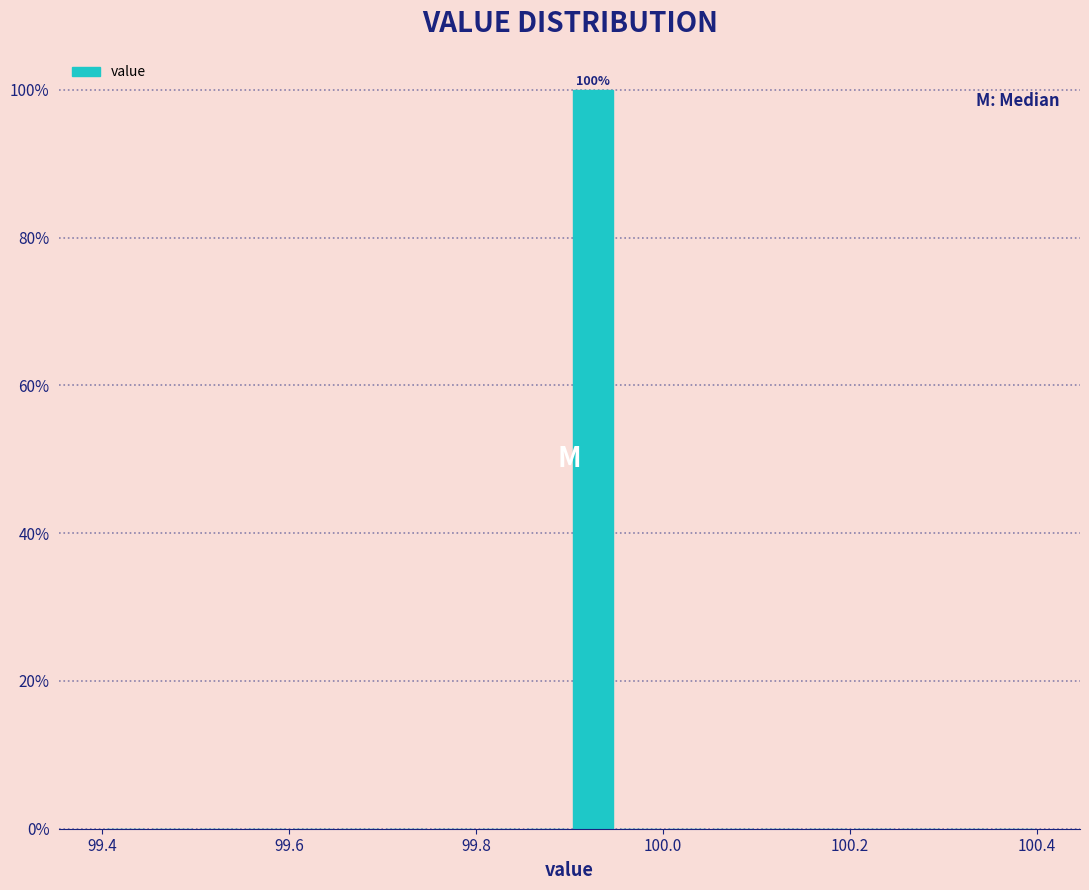

Read against the x-axis, roughly where is the centre of the tallest bar?

99.92